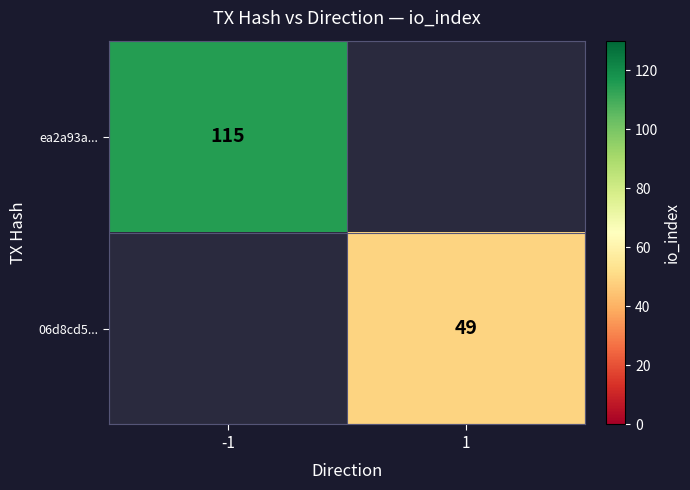

The 06d8cd5... series shows 49 at 1. True or false?

True